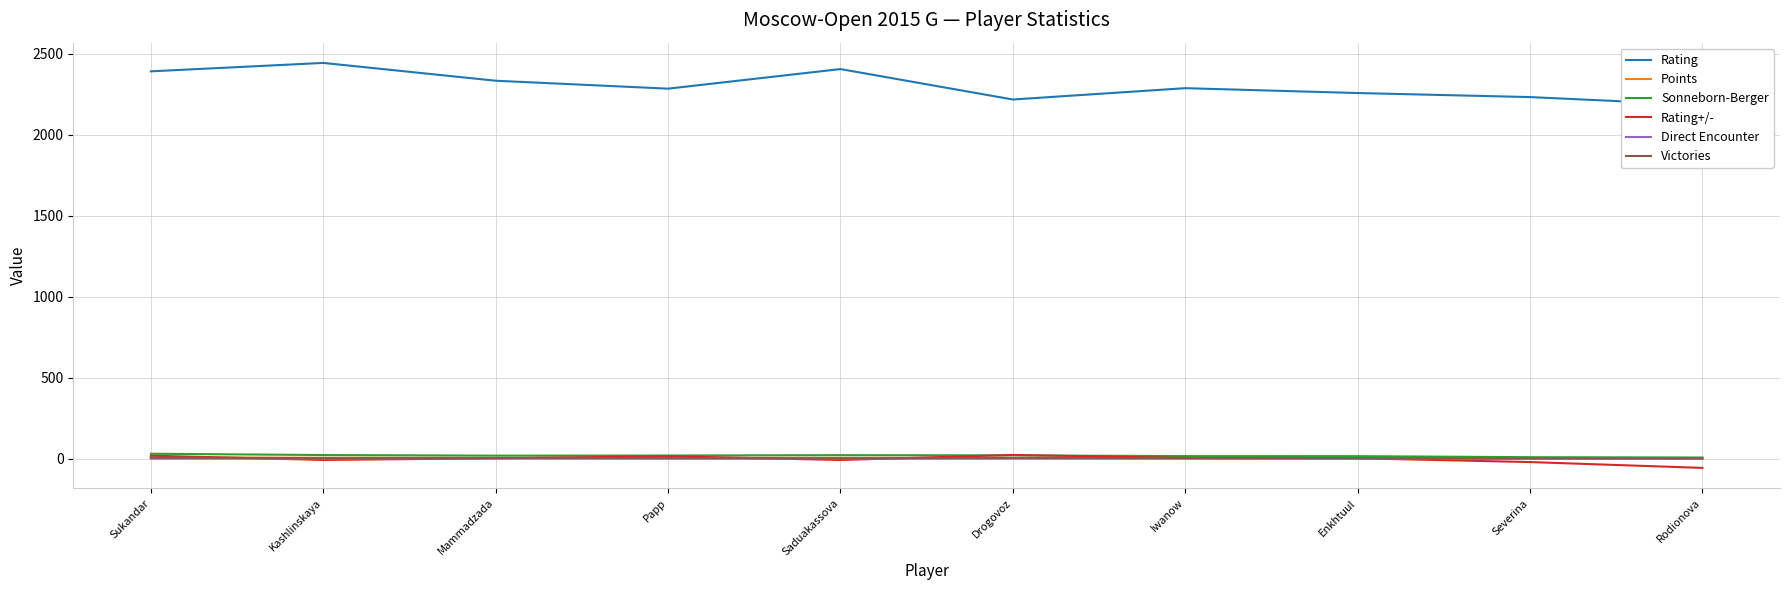

True or false: Sonneborn-Berger and Rating+/- cross at least once.

True